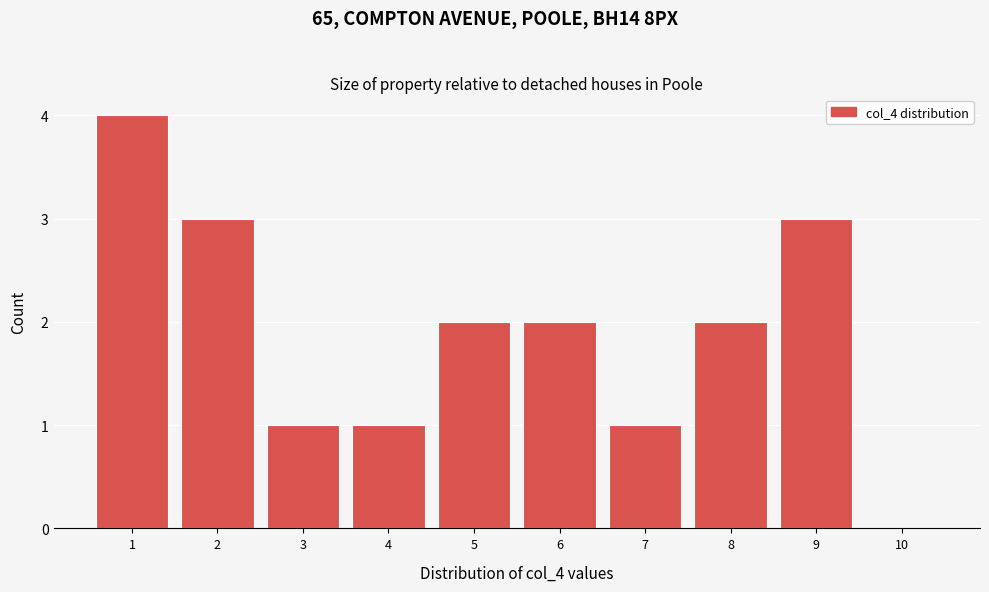

Reading left to right, transcribe this chart: for each bar, give the range it covers on the x-axis and its height. The values are not printed on the chart, so give them approximately, as read against the axis.

0.5 to 1.5: 4
1.5 to 2.5: 3
2.5 to 3.5: 1
3.5 to 4.5: 1
4.5 to 5.5: 2
5.5 to 6.5: 2
6.5 to 7.5: 1
7.5 to 8.5: 2
8.5 to 9.5: 3
9.5 to 10.5: 0